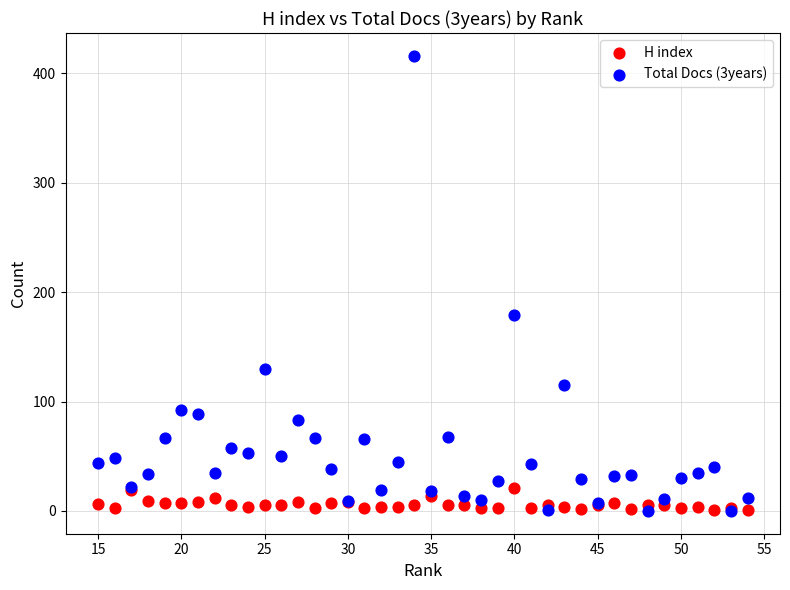

Across all series, what Y value is closest to 208?

179